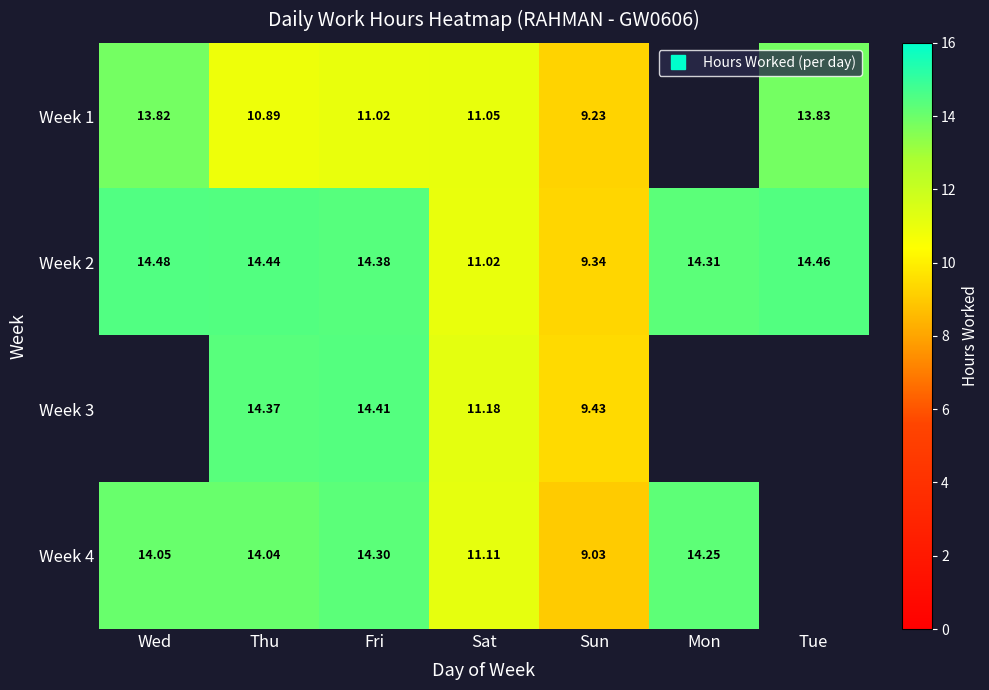

True or false: Week 4 has a value of 14.2 at Mon.

True